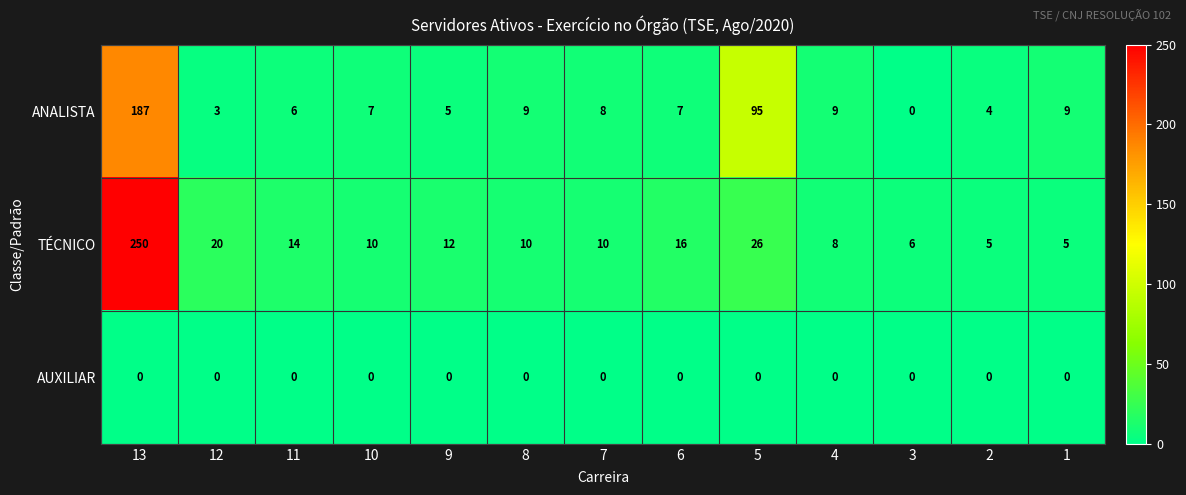

What is the sum of all ANALISTA values?

349